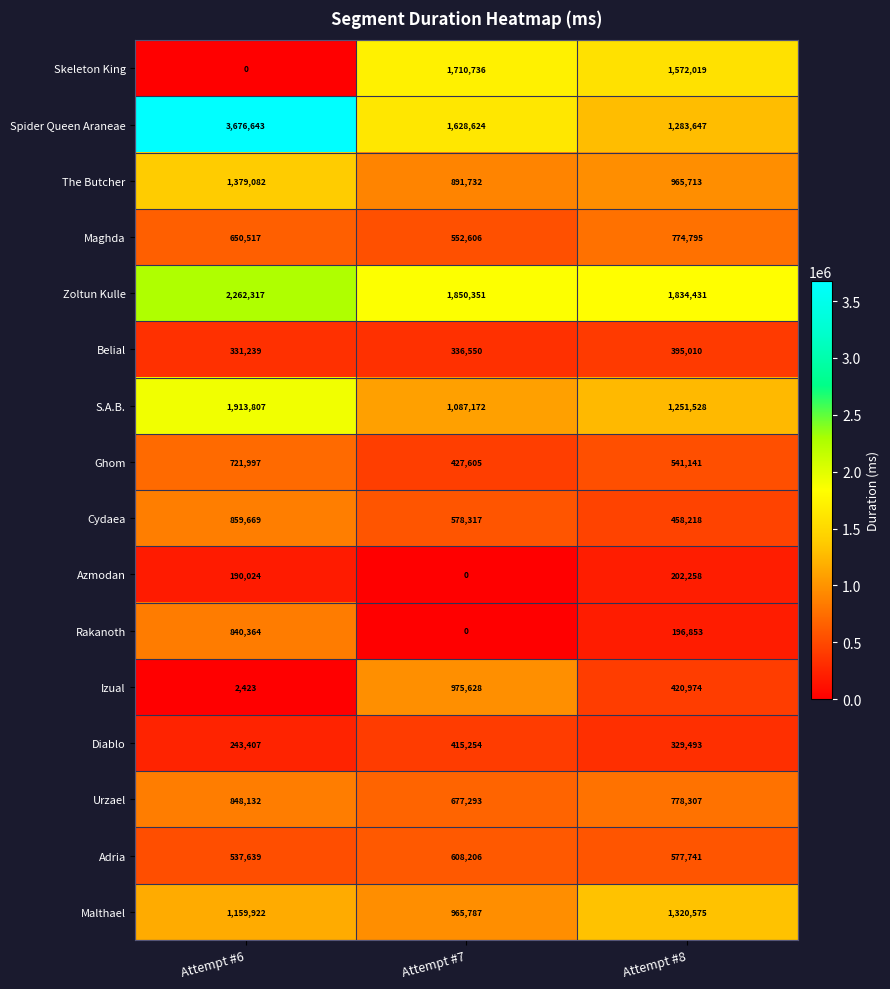

Is it true that S.A.B. equals 2223354 at Attempt #8?

False